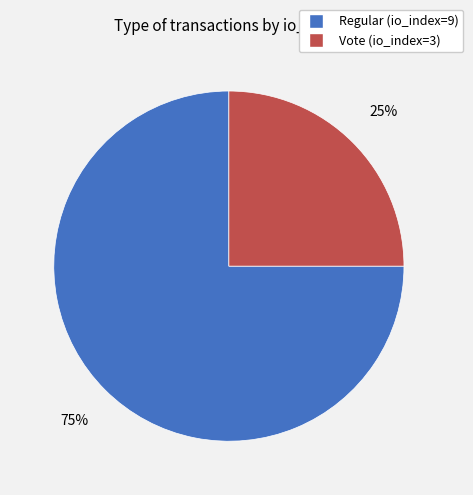

Which has a higher value, Vote (io_index=3) or Regular (io_index=9)?

Regular (io_index=9)